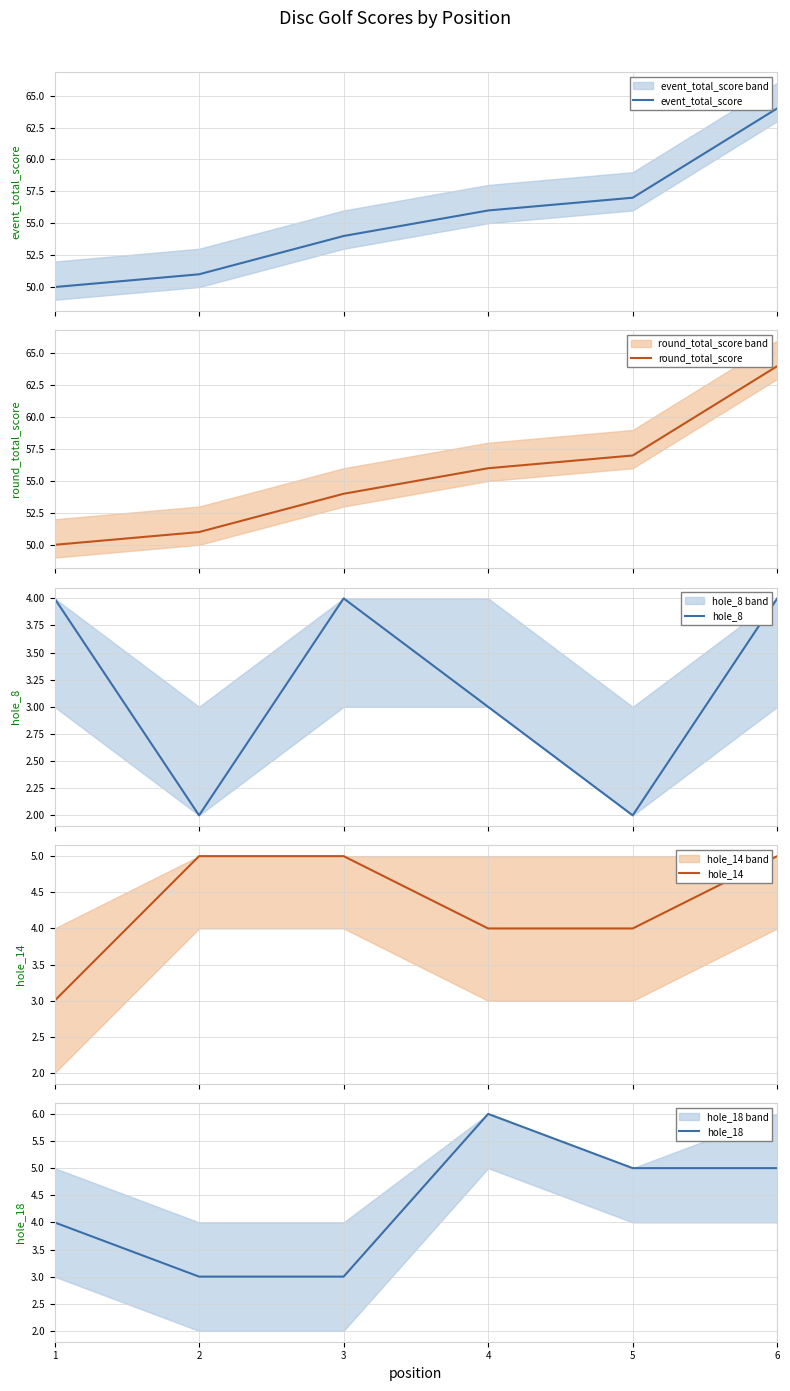

How many lines are shown in the chart?

5